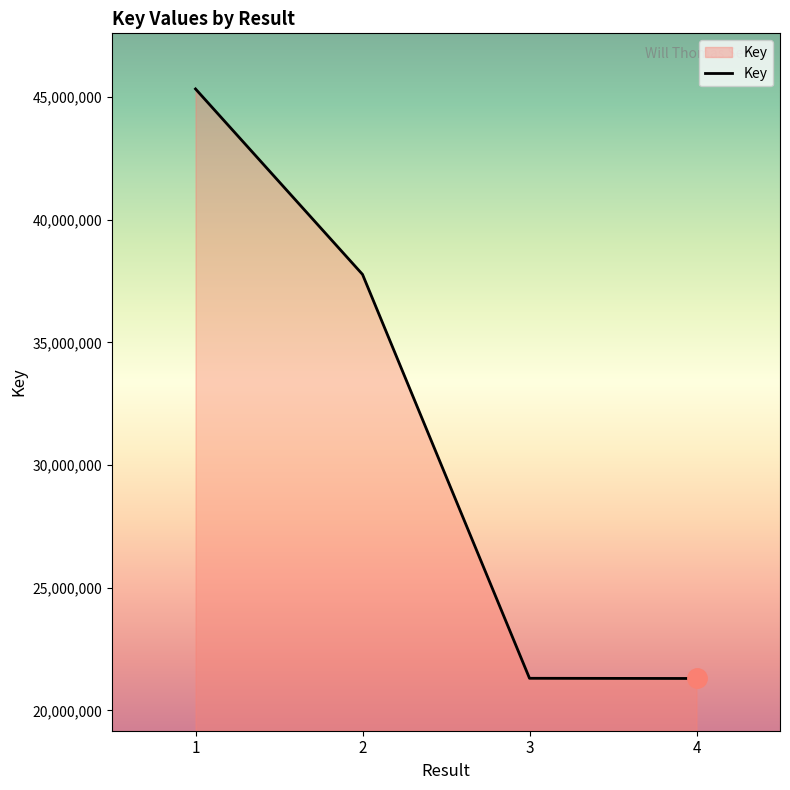

True or false: the data has more than 1 interior local peaks.

False